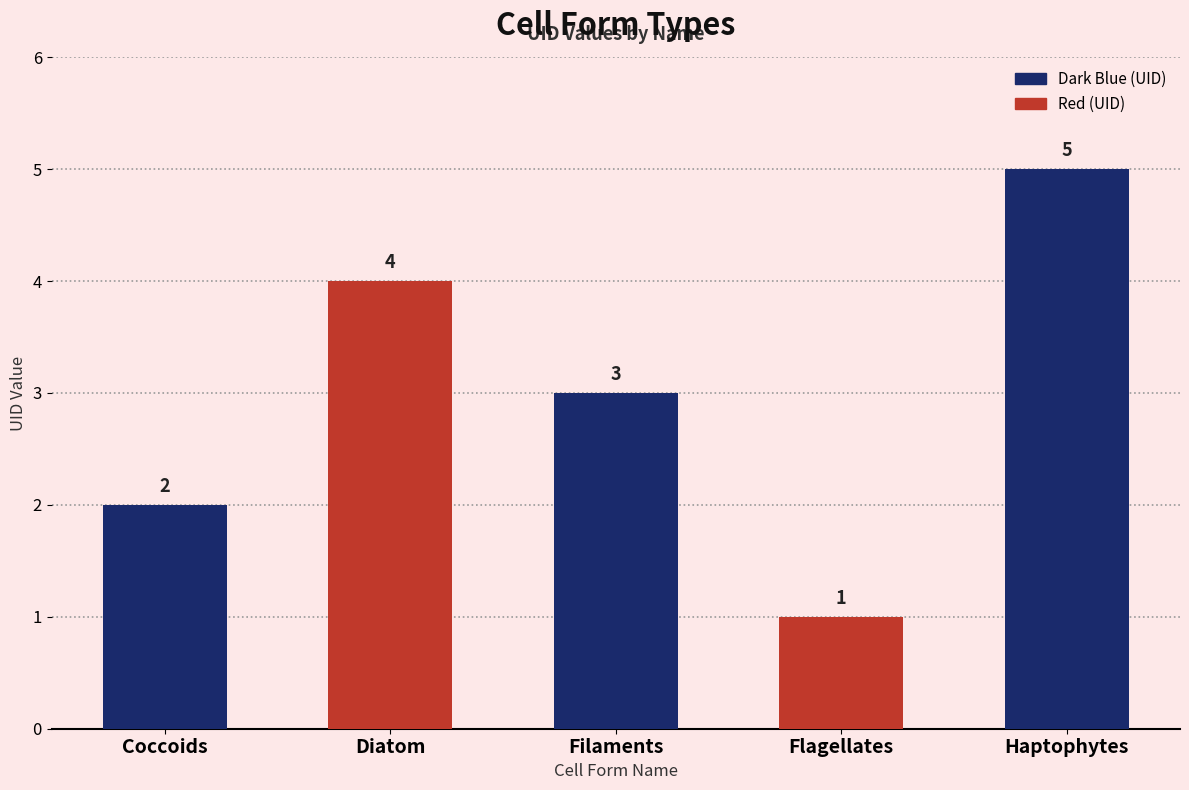

What is the label of the 4th bar from the left?

Flagellates